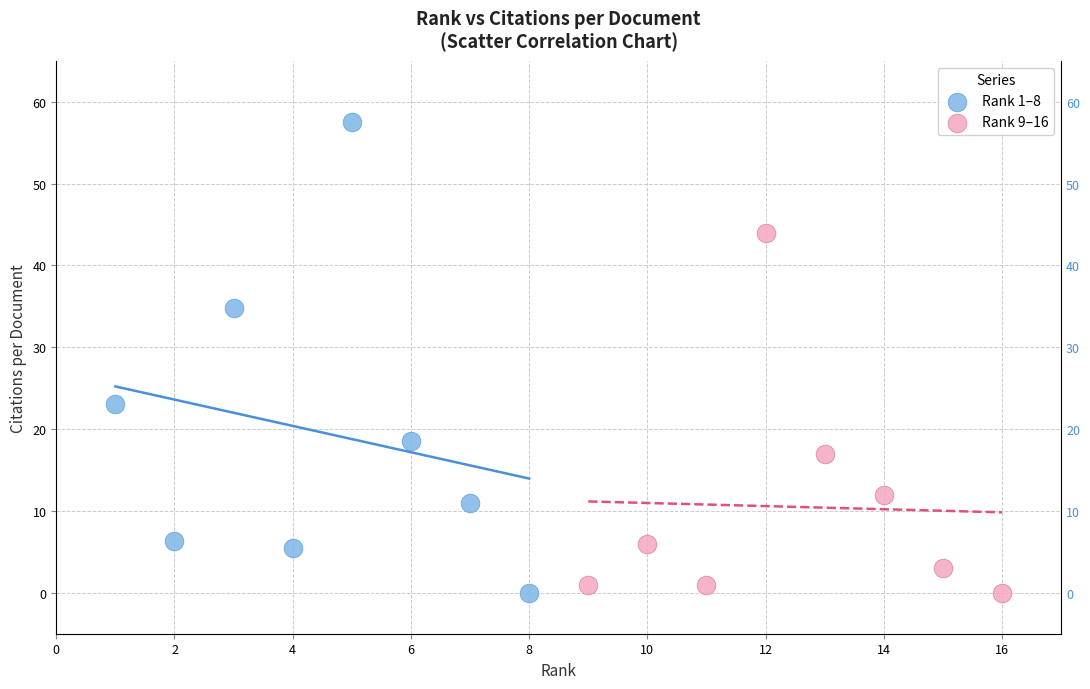

Which series has the largest Y range (max minus min)?

Rank 1–8